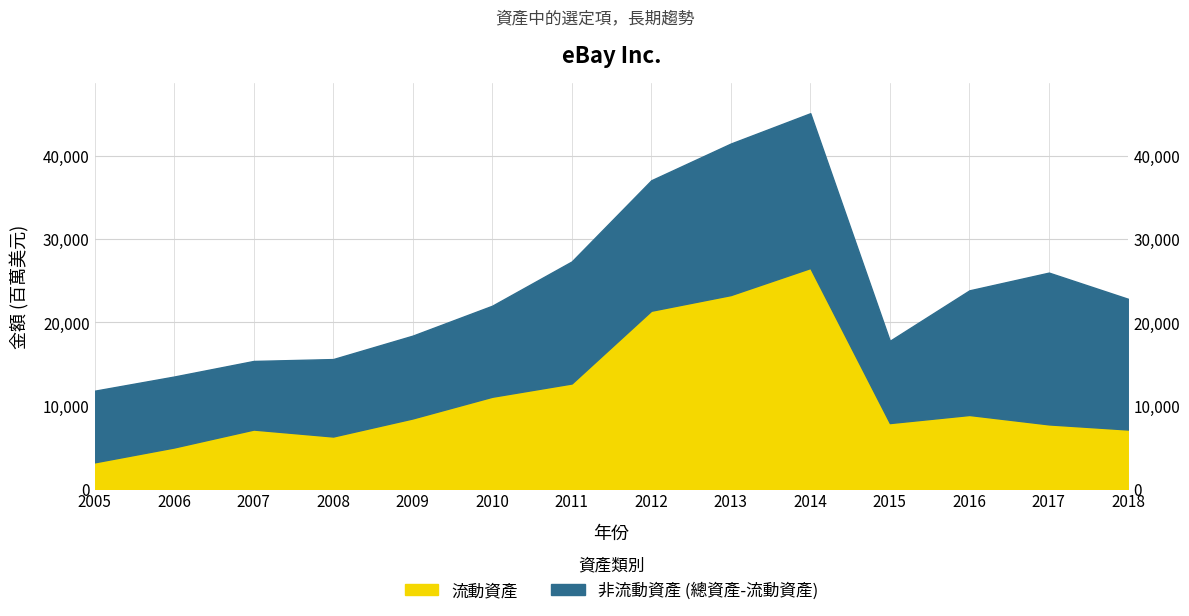

List the labels in order of 總資產 value, smallest first.

2005, 2006, 2007, 2008, 2015, 2009, 2010, 2018, 2016, 2017, 2011, 2012, 2013, 2014